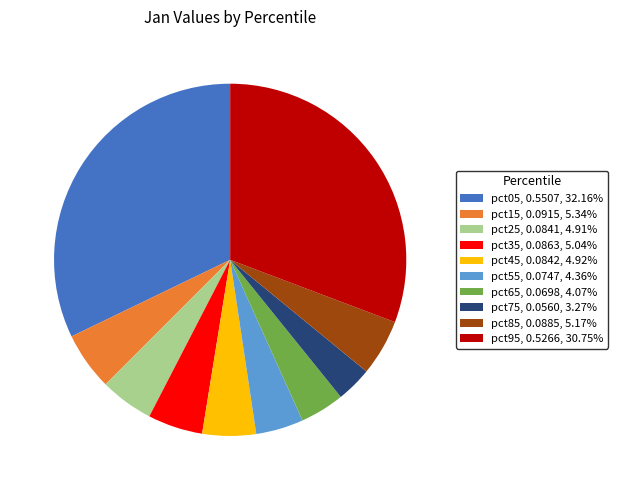

Is the sum of pct35 and pct05 greater than half?

No